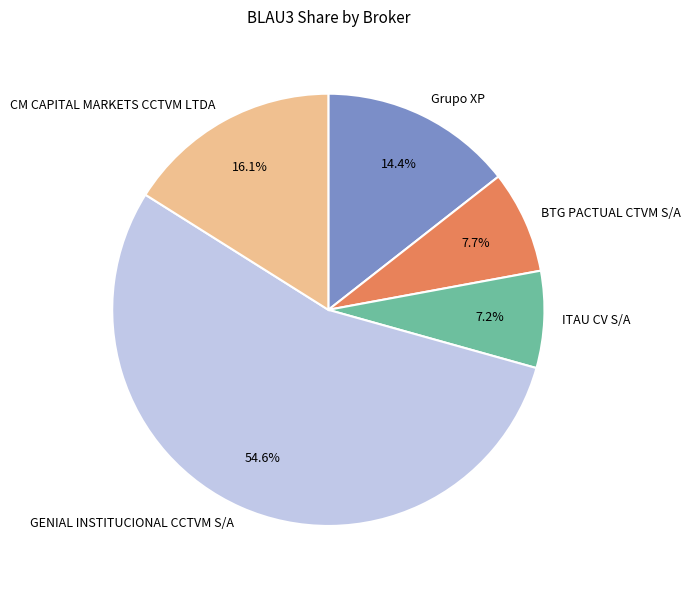

Approximately how many times larger is the value at Grupo XP compared to CM CAPITAL MARKETS CCTVM LTDA?

0.9